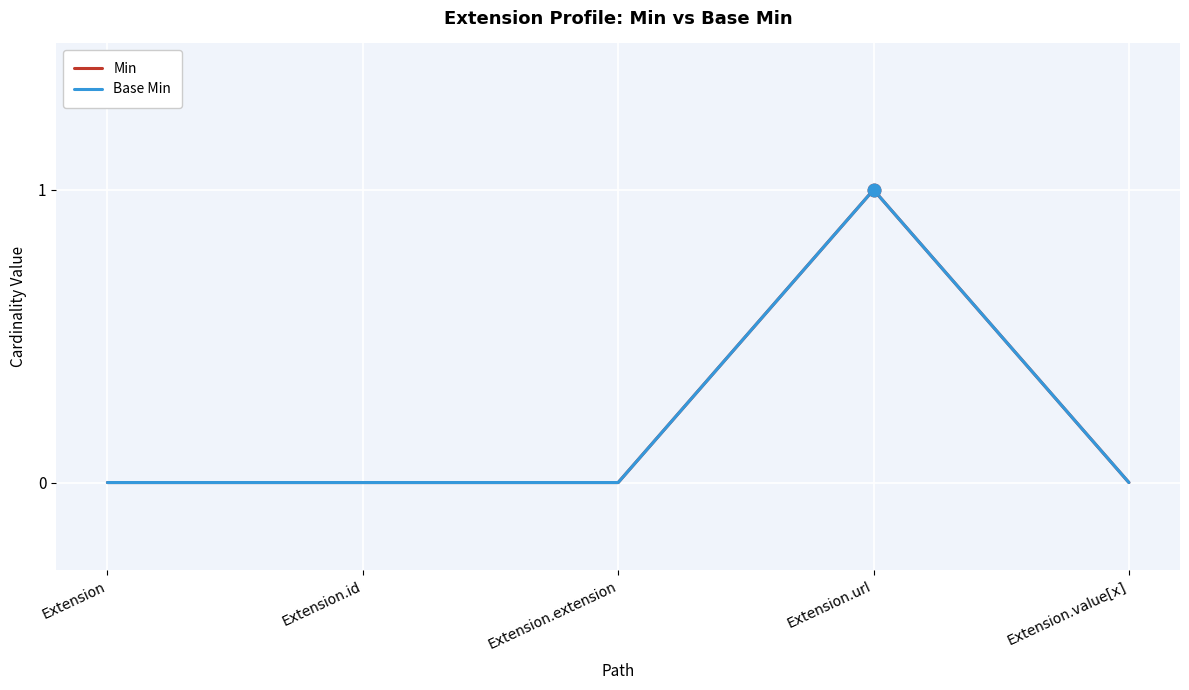

Does the chart display data point markers on the line(s)?

No